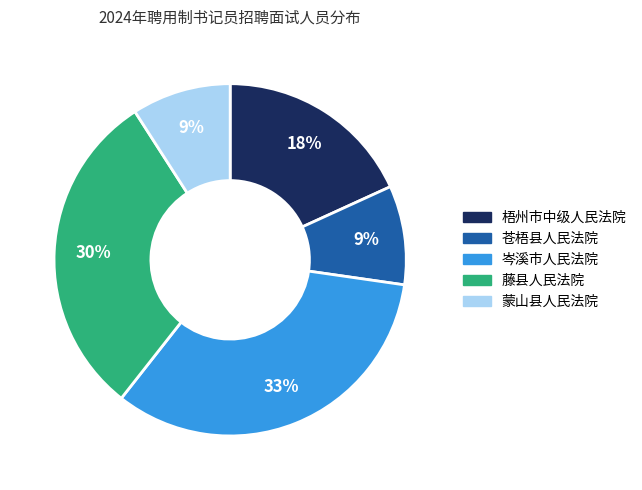

Do 藤县人民法院 and 梧州市中级人民法院 together represent more than half of the pie?

No